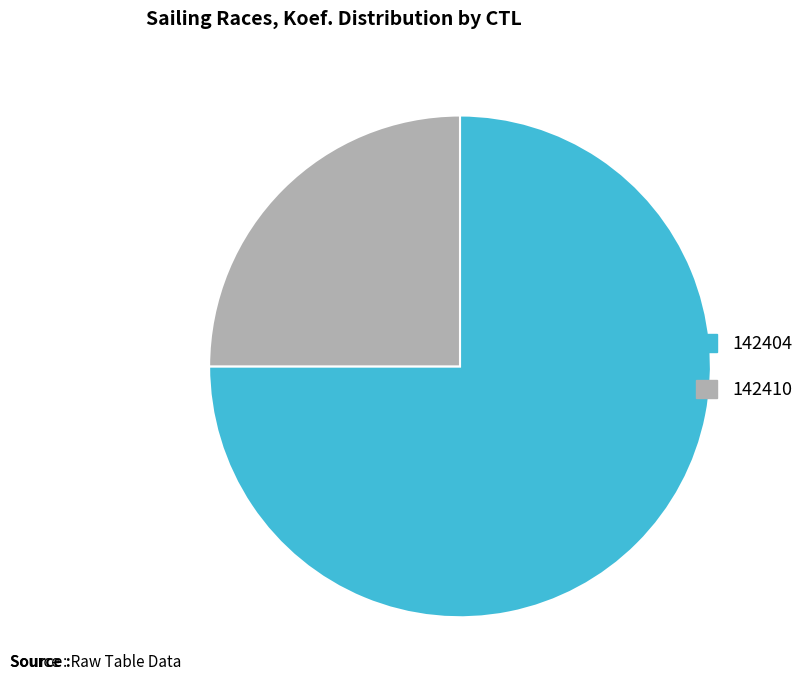

Which slice represents more than half of the pie?

142404